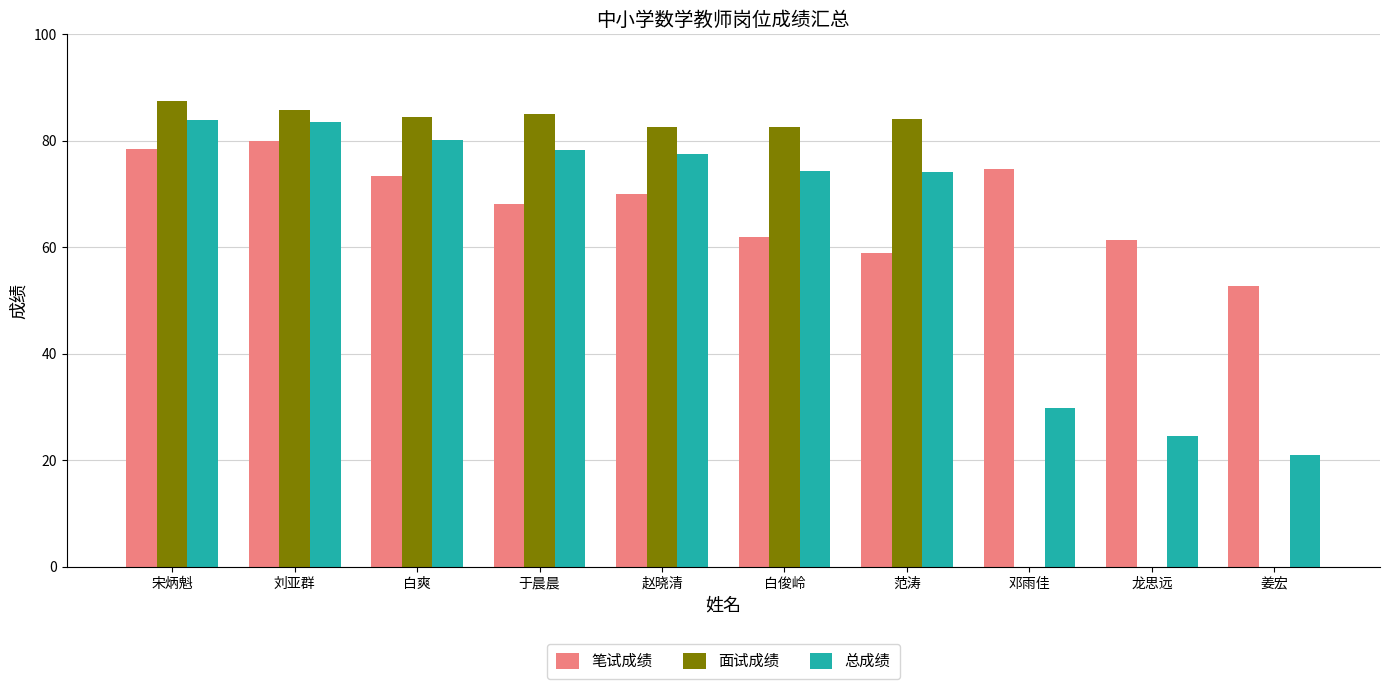

Which series has the largest range (max minus min)?

面试成绩